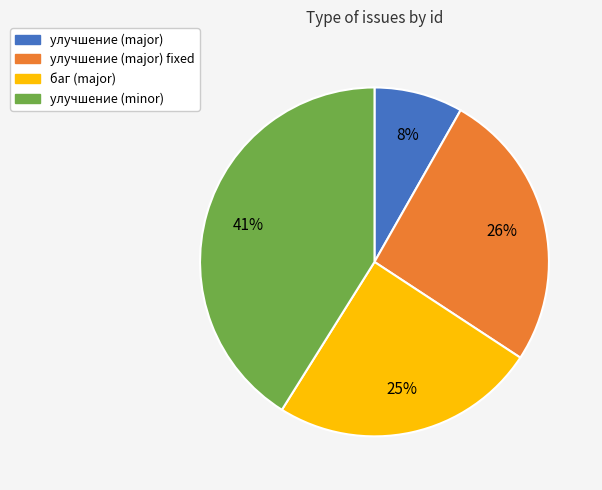

Count the number of slices in the pie.

4